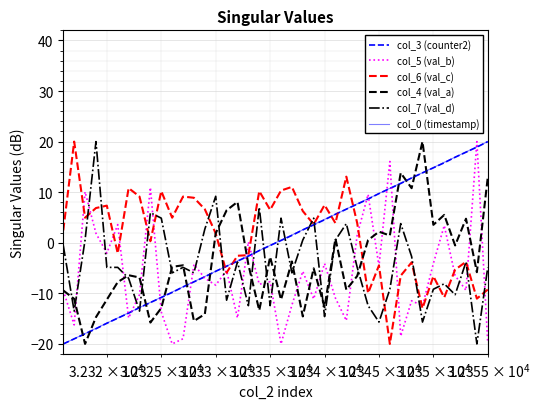

What is the smallest value displayed?

-20.0